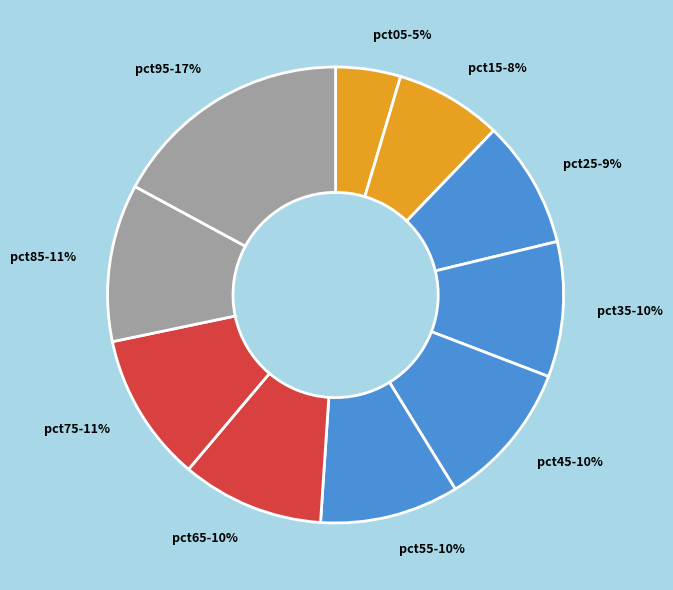

What percentage is the pct15 slice, to the nearest percent?

8%